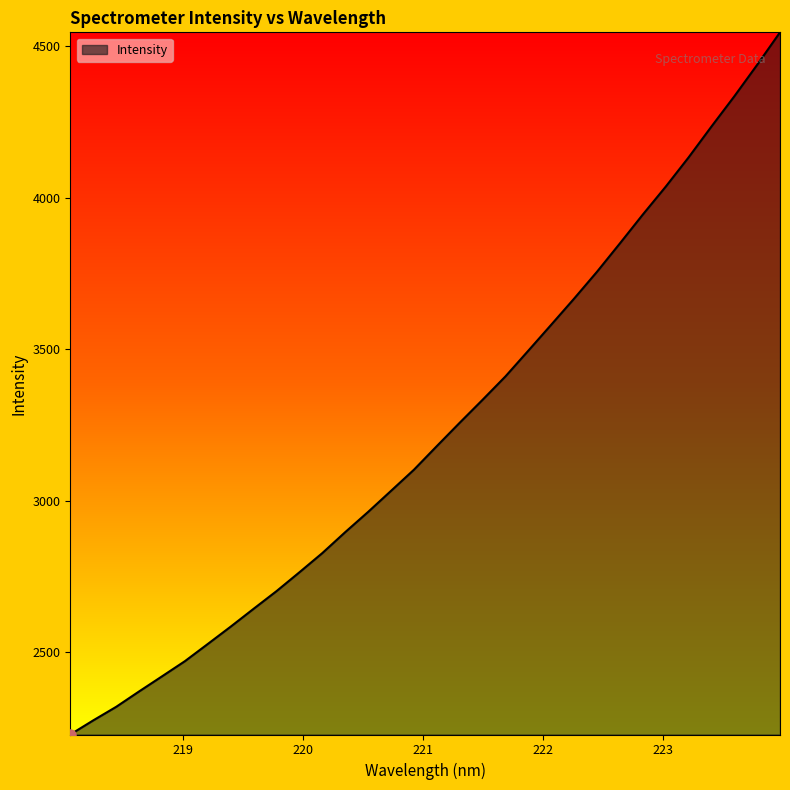

What is the maximum value shown in the chart?

4545.1